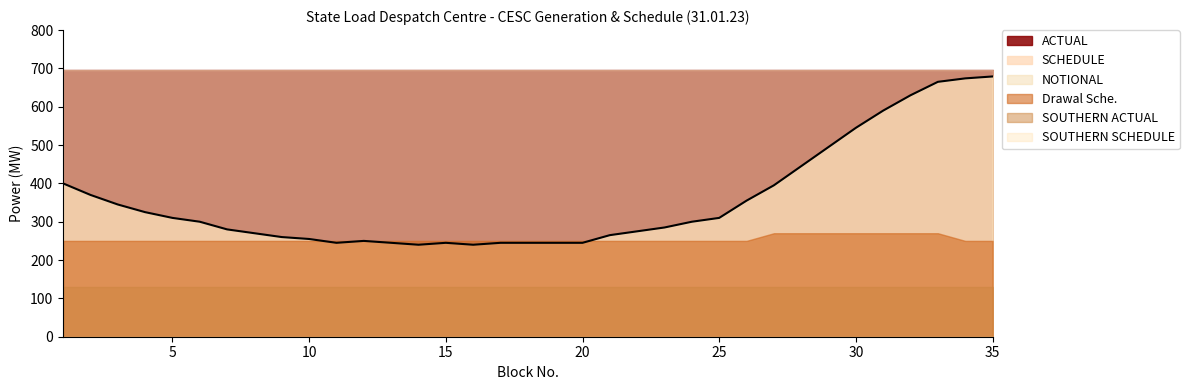

What is the sum of the Drawal Sche. values at 14 and 31?

520